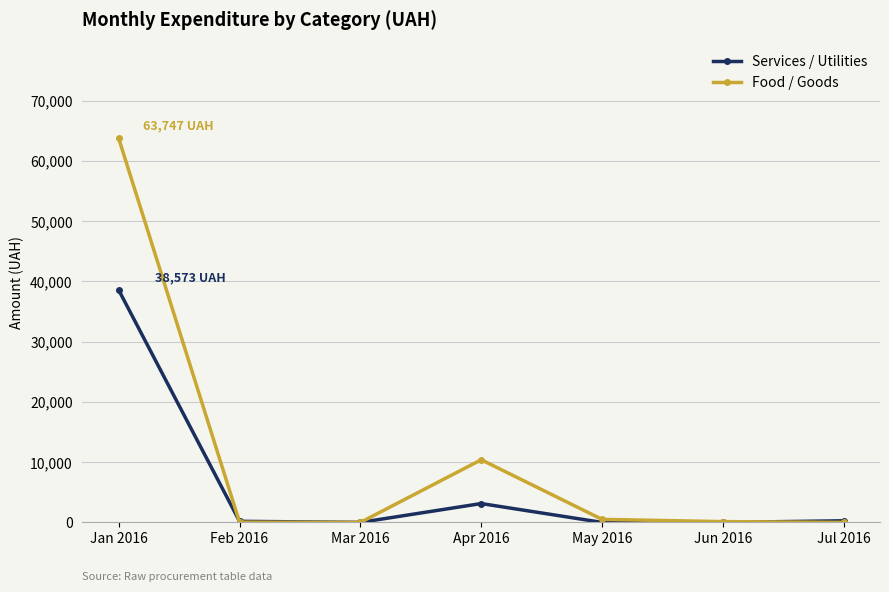

Is it true that Food / Goods equals 88329.4 at Jan 2016?

False